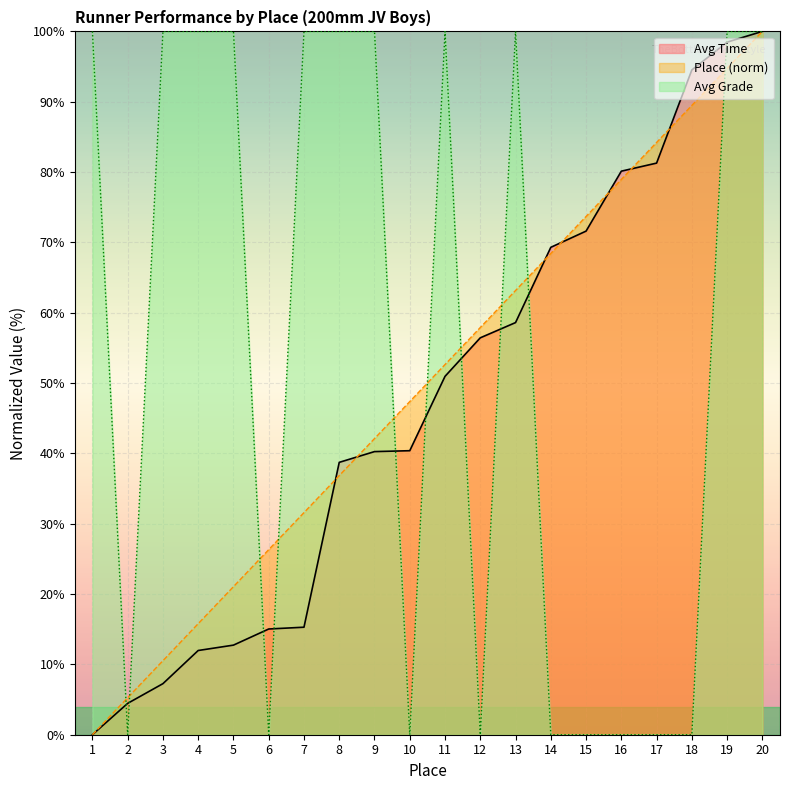

Count the number of data series in this chart.

3